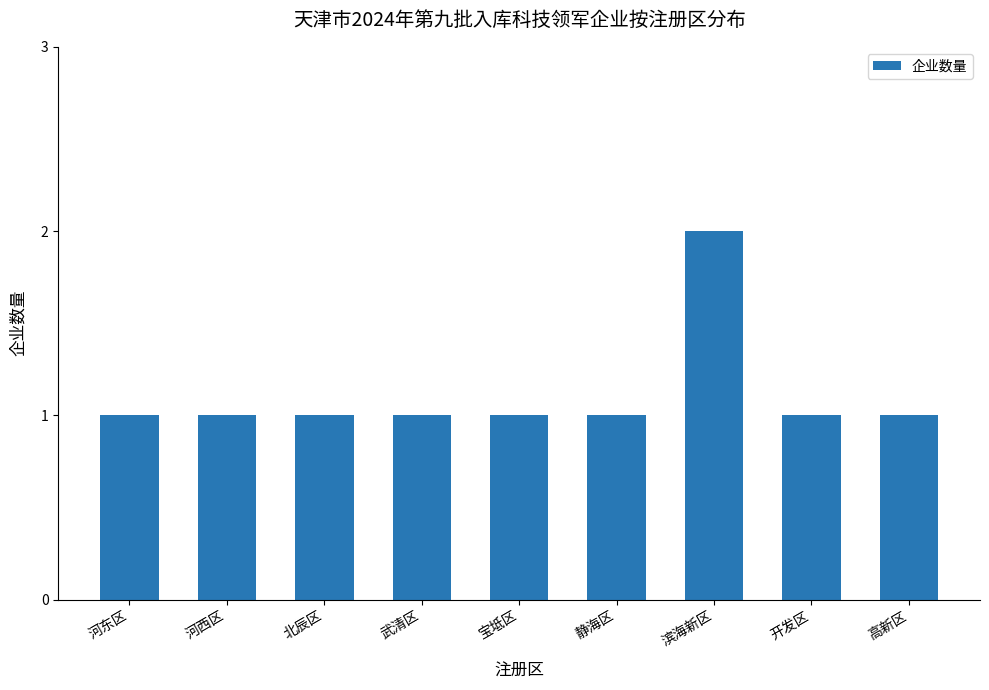

True or false: the data shows 0 at 武清区.

False